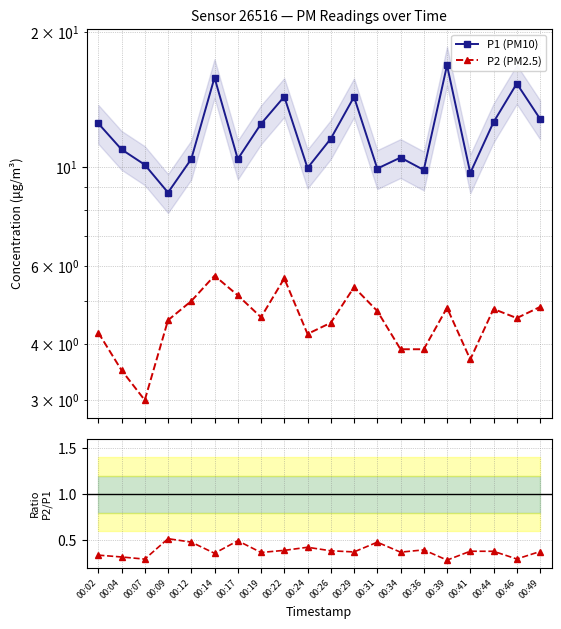

Which category has the highest value across all series?

00:39